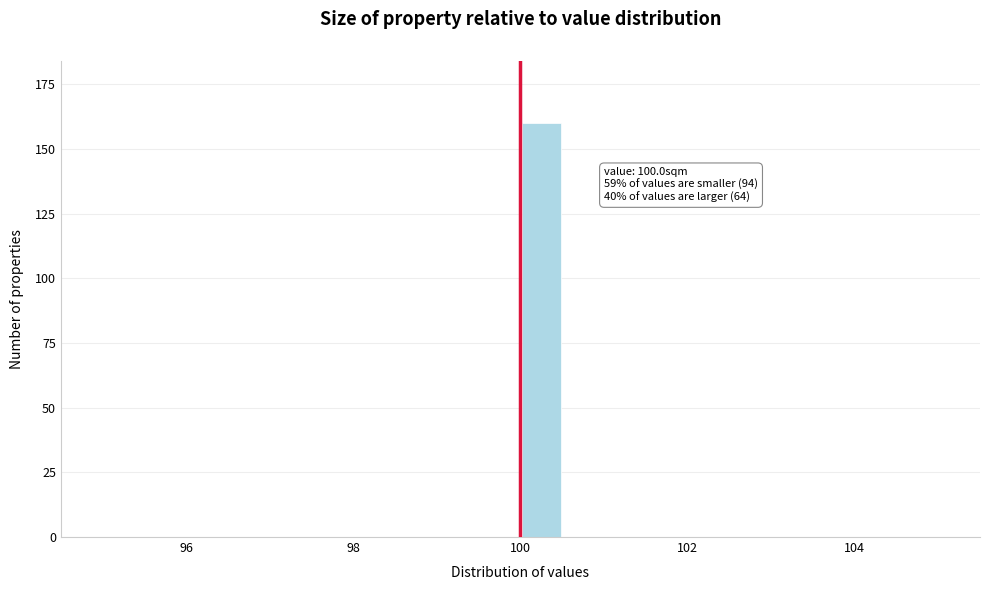

Around what value on the x-axis is the tallest bar? Give the approximate position of its centre, as read against the axis.

100.2